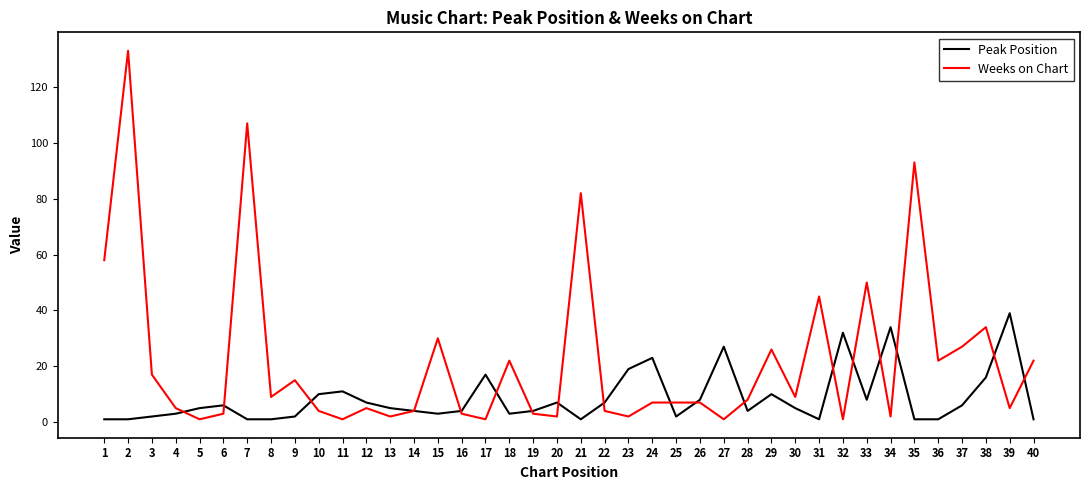

Rank the series by their average value, from highest to lowest.

Weeks on Chart, Peak Position